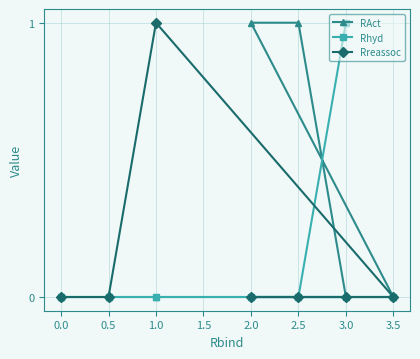

Reading right to left, transcribe all the data shown in this chart.

RAct: 3.5=0	3.0=0	2.5=1	2.0=1	1.0=0	0.5=0	0.0=0
Rhyd: 3.5=0	3.0=1	2.5=0	2.0=0	1.0=0	0.5=0	0.0=0
Rreassoc: 3.5=0	3.0=0	2.5=0	2.0=0	1.0=1	0.5=0	0.0=0